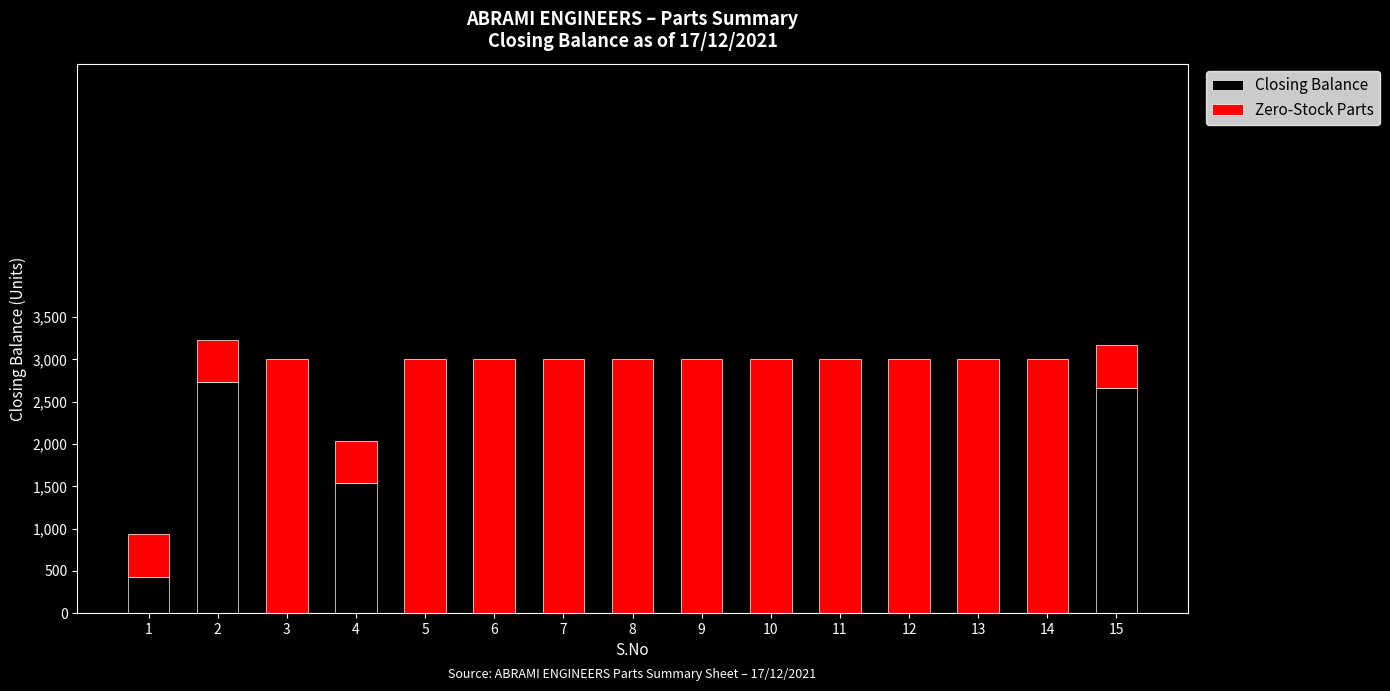

What is the highest value of the Closing Balance series?

2735